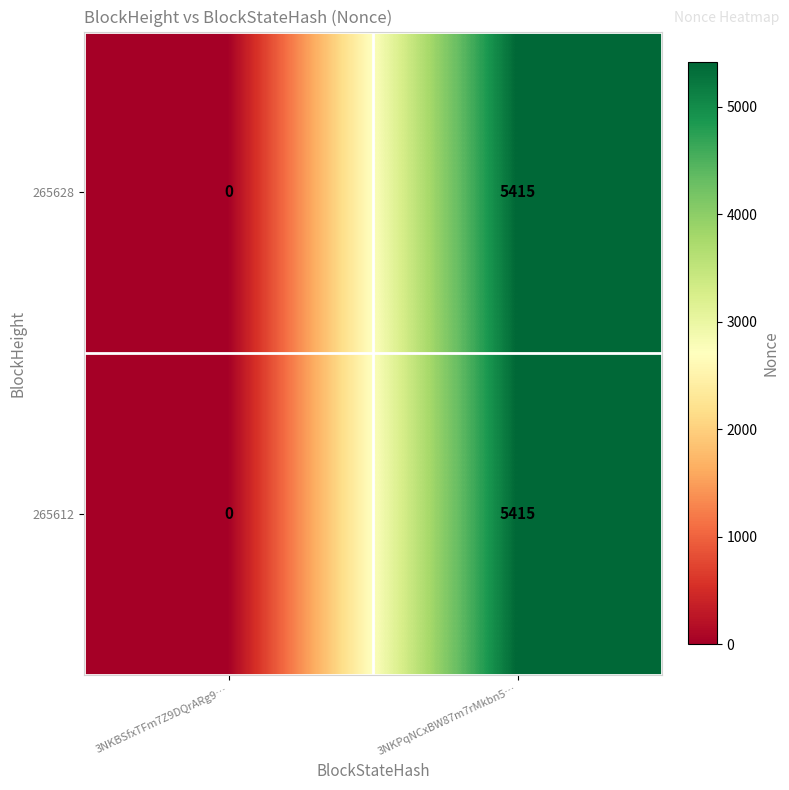

What value does the 265628 series have at 3NKPqNCxBW87m7rMkbn5…, to the nearest 10?

5420